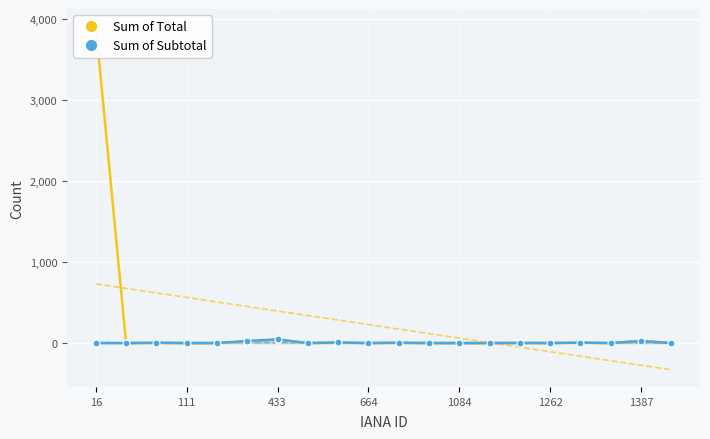

What is the value of the Sum of Total point at the 9th from the left?

4